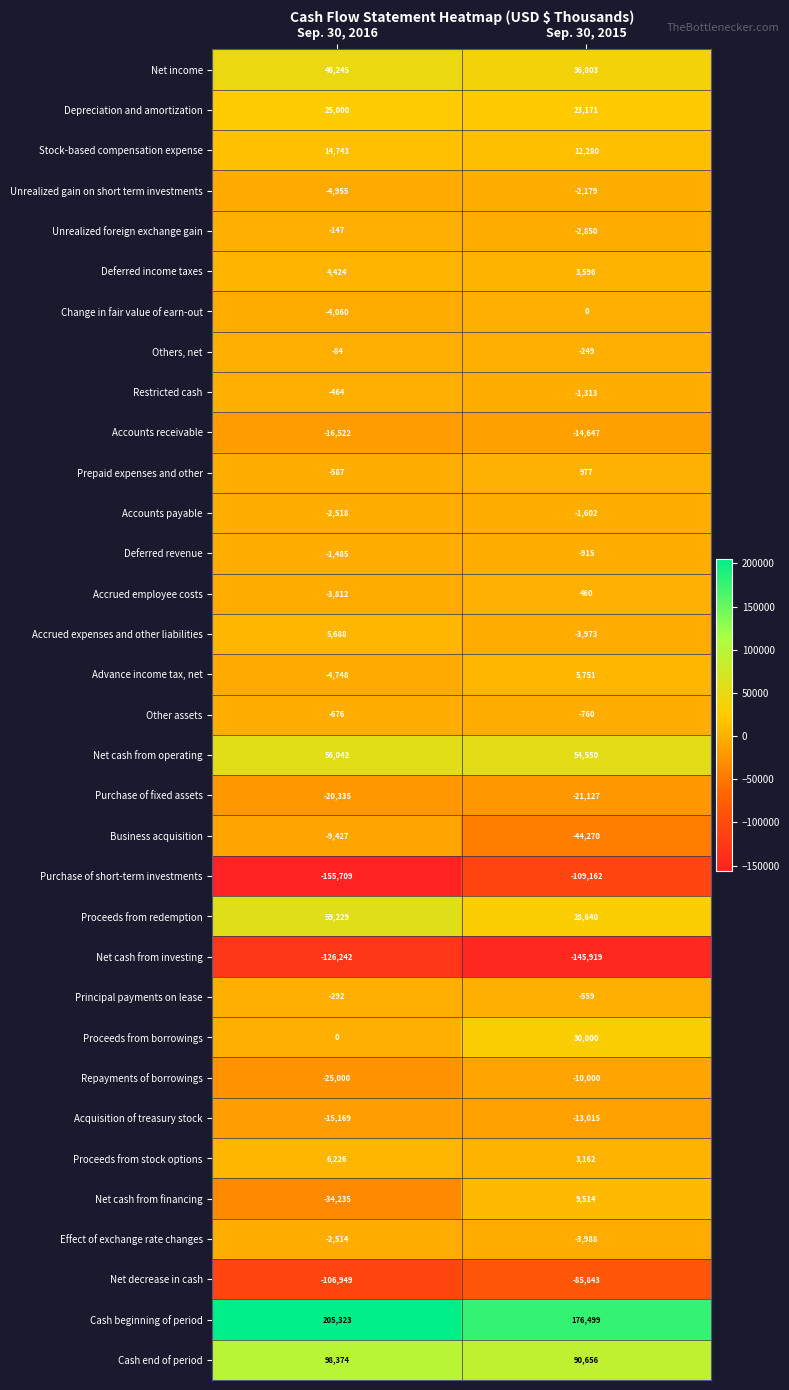

The value of Accrued expenses and other liabilities at Sep. 30, 2015 is -1591. True or false?

False